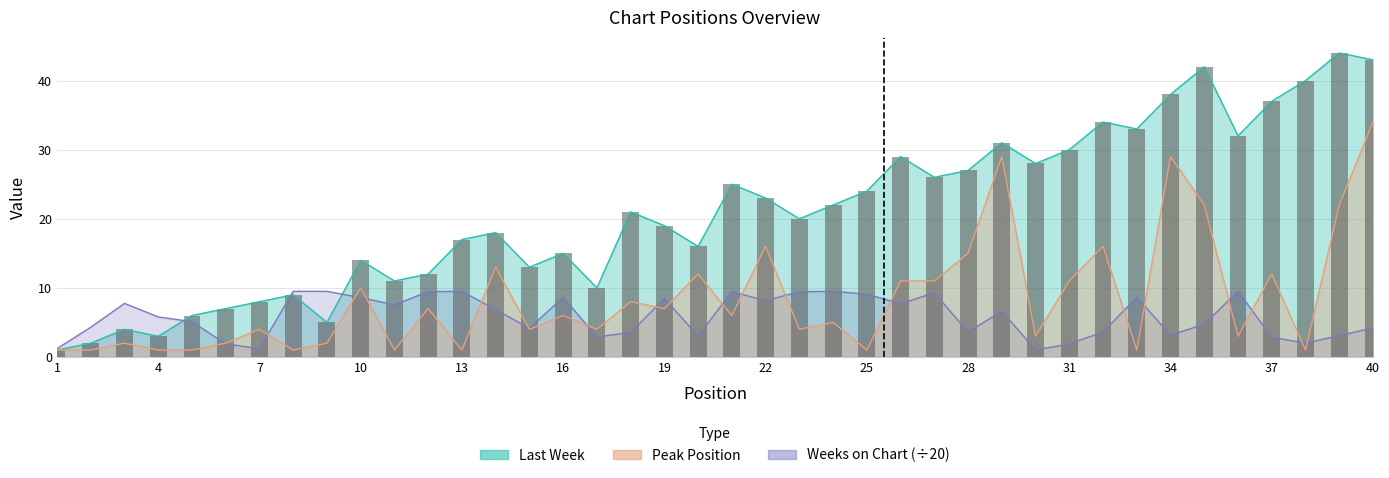

Between 5 and 7, which is larger?

7